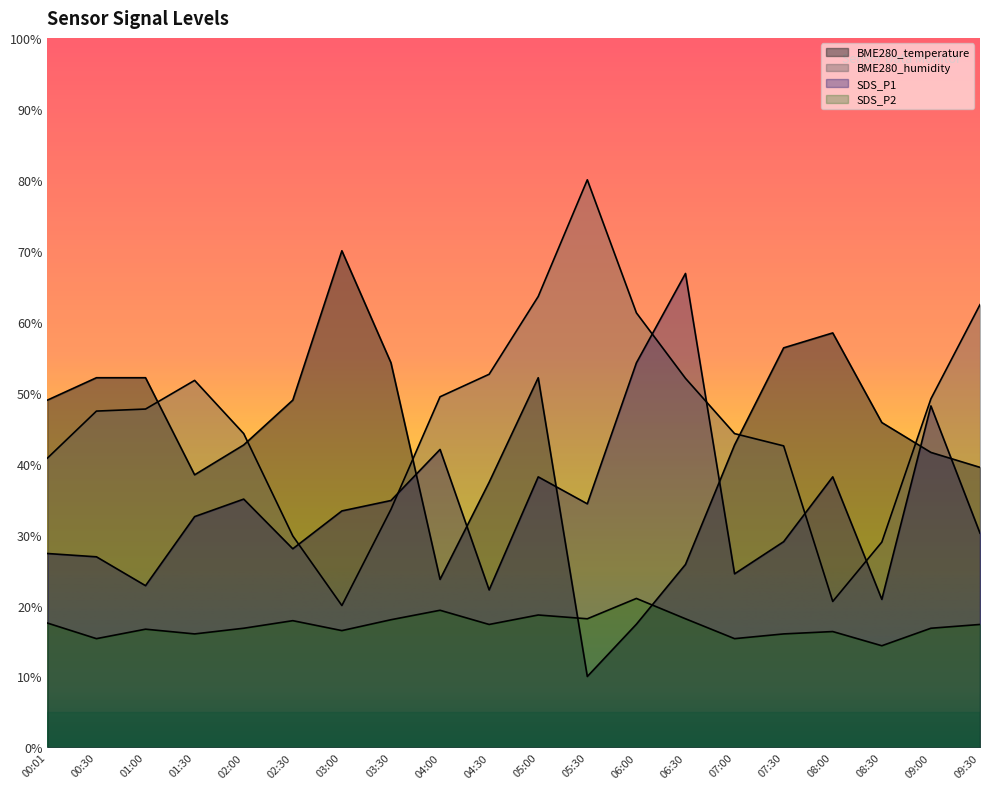

Is the value of BME280_humidity at 02:00 greater than the value of SDS_P1 at 05:00?

Yes